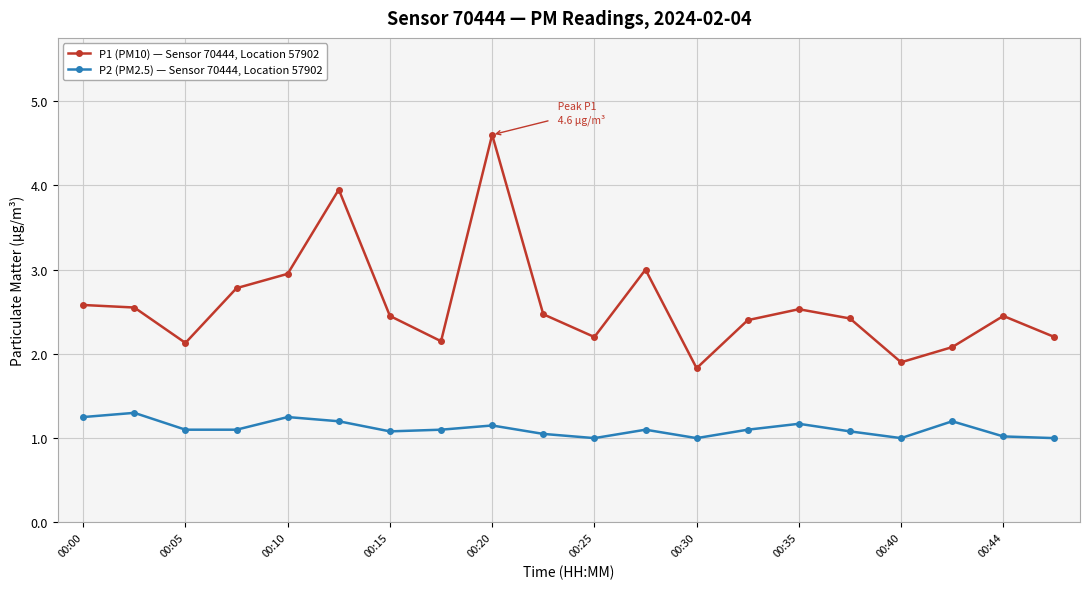

What is the sum of all P1 (PM10) — Sensor 70444, Location 57902 values?

51.6